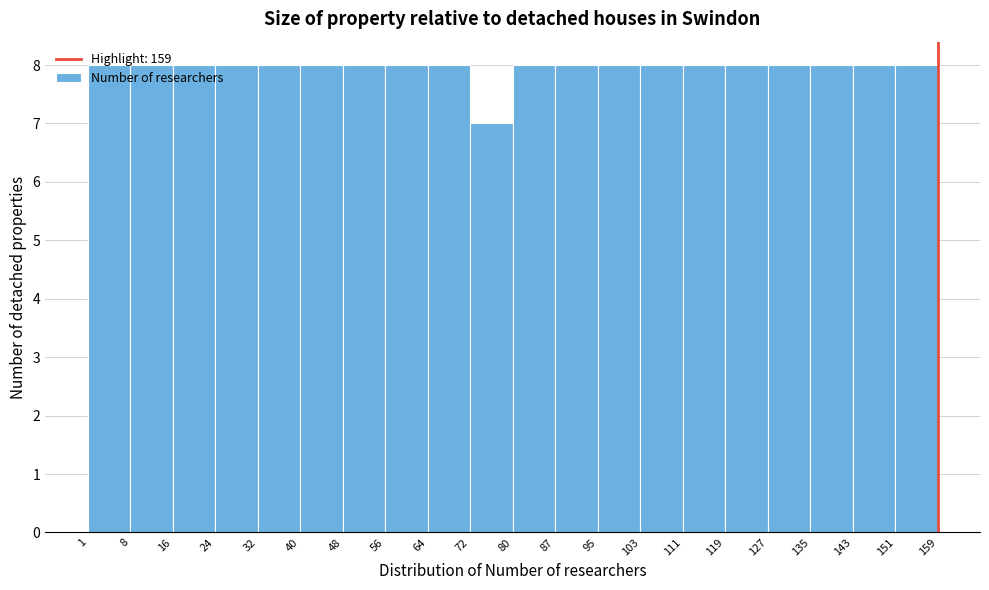

Reading left to right, transcribe this chart: for each bar, give the range it covers on the x-axis and its height. The values are not printed on the chart, so give them approximately, as read against the axis.

1 to 8: 8
8 to 16: 8
16 to 24: 8
24 to 32: 8
32 to 40: 8
40 to 48: 8
48 to 56: 8
56 to 64: 8
64 to 72: 8
72 to 80: 7
80 to 87: 8
87 to 95: 8
95 to 103: 8
103 to 111: 8
111 to 119: 8
119 to 127: 8
127 to 135: 8
135 to 143: 8
143 to 151: 8
151 to 159: 8